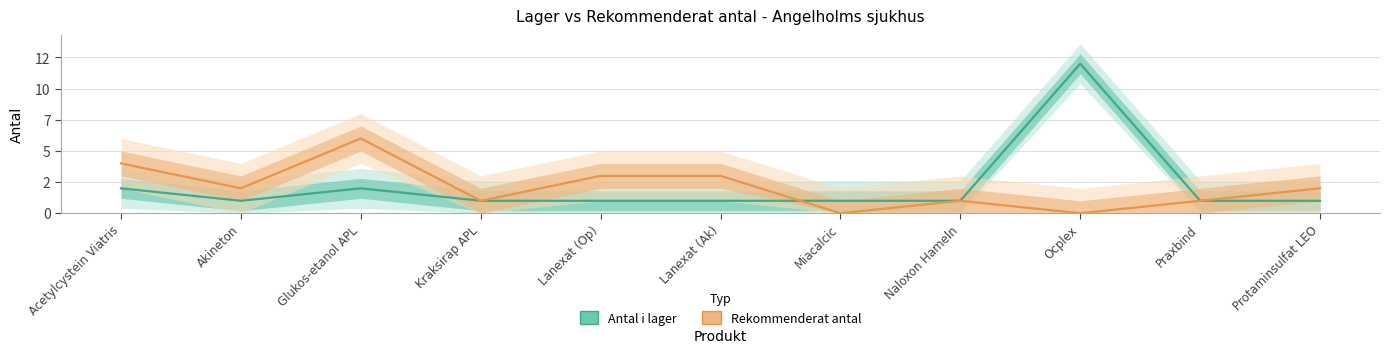

At which category is the sum across all series the highest?

Ocplex